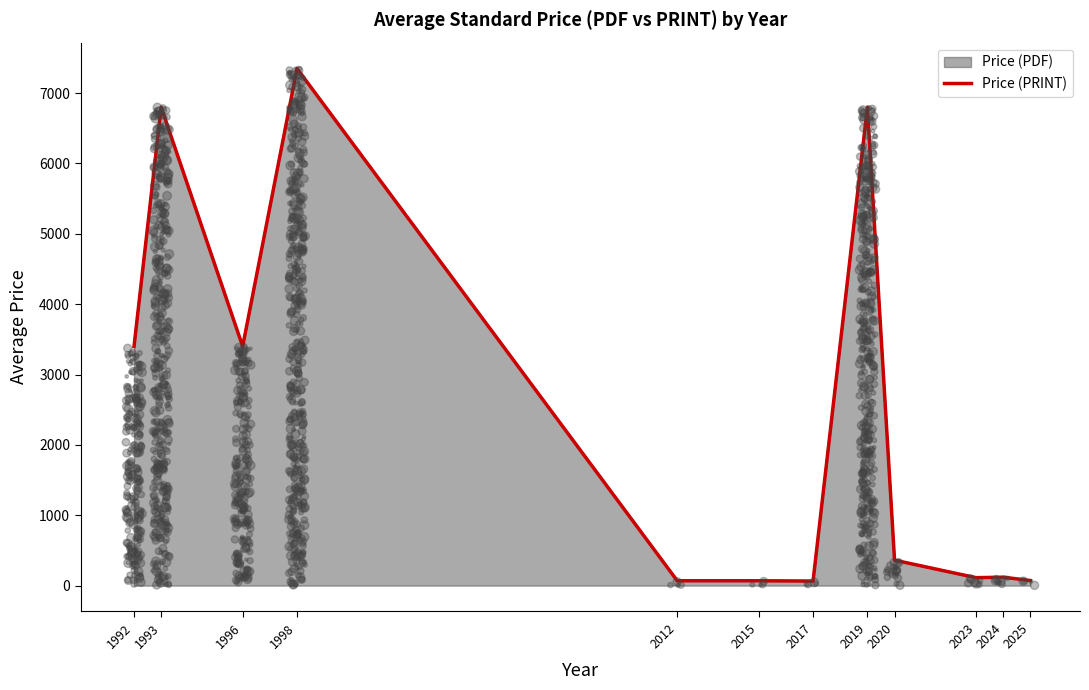

What is the change in value from 1998 to 2020?

-6988.0